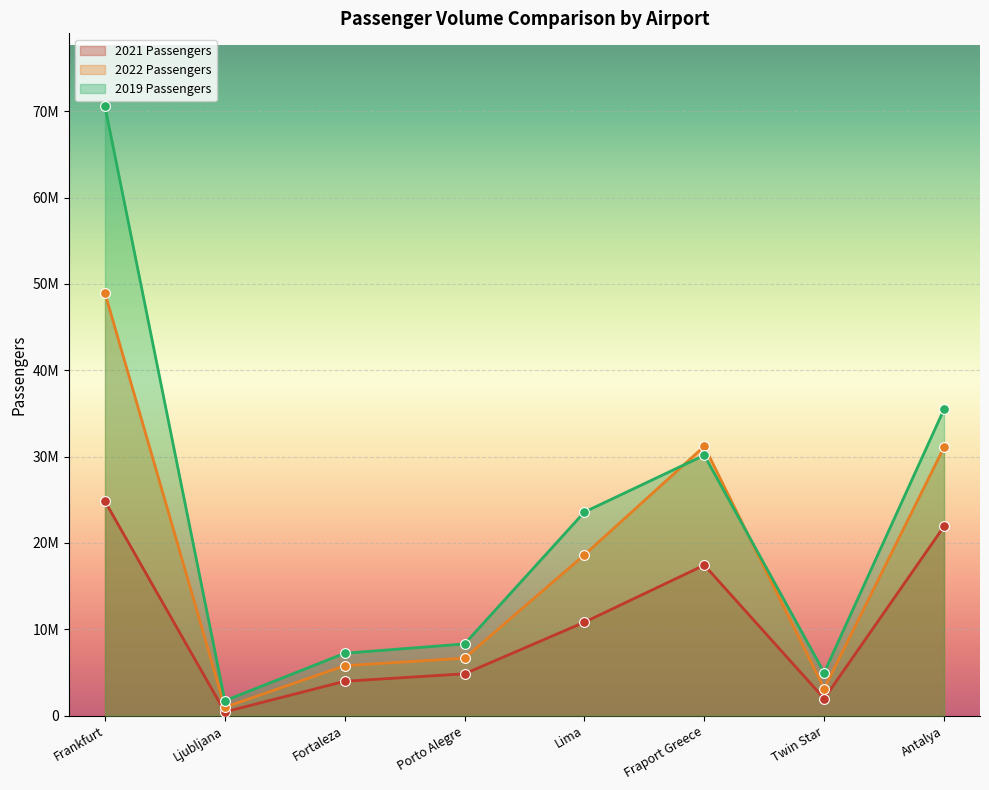

What is the total value across all series at Twin Star?

10062758